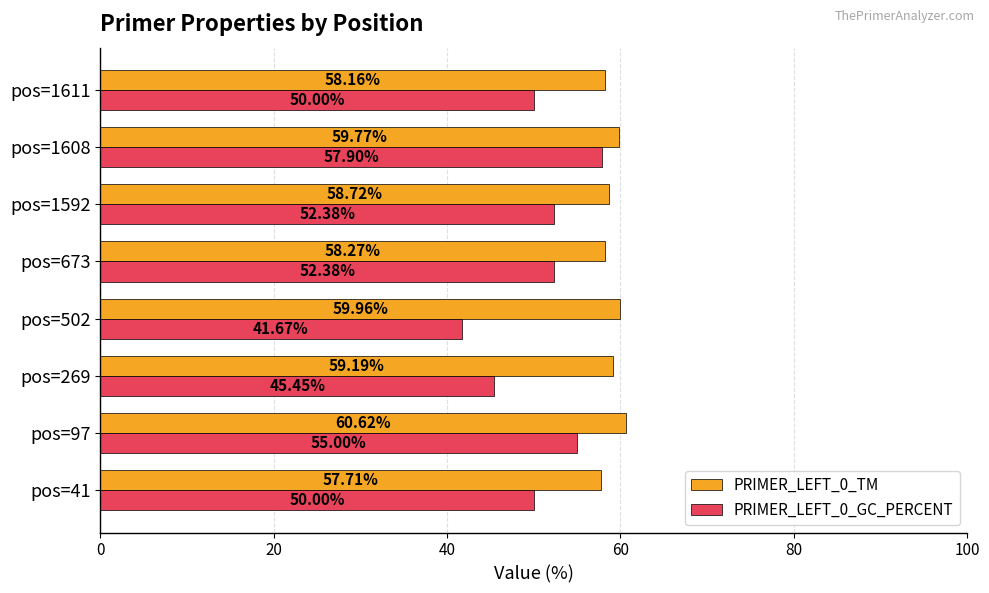

What is the average value of the PRIMER_LEFT_0_GC_PERCENT series?

50.6